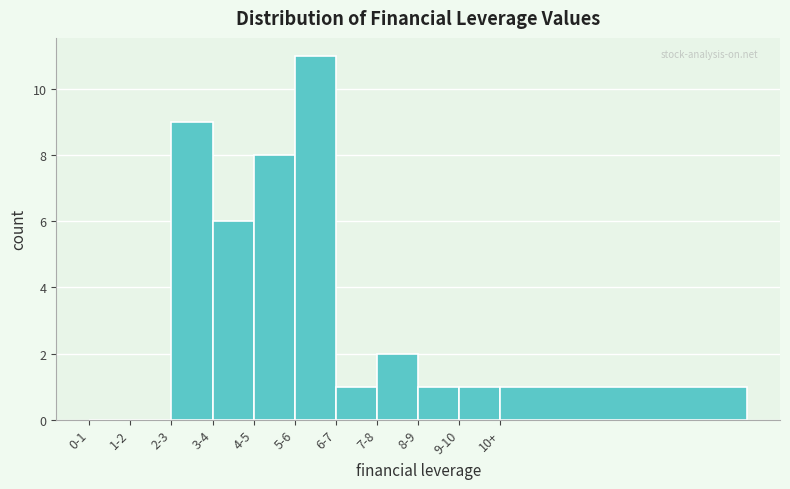

Reading left to right, list all the values displayed in this chart.

0-1=0	1-2=0	2-3=9	3-4=6	4-5=8	5-6=11	6-7=1	7-8=2	8-9=1	9-10=1	10+=1